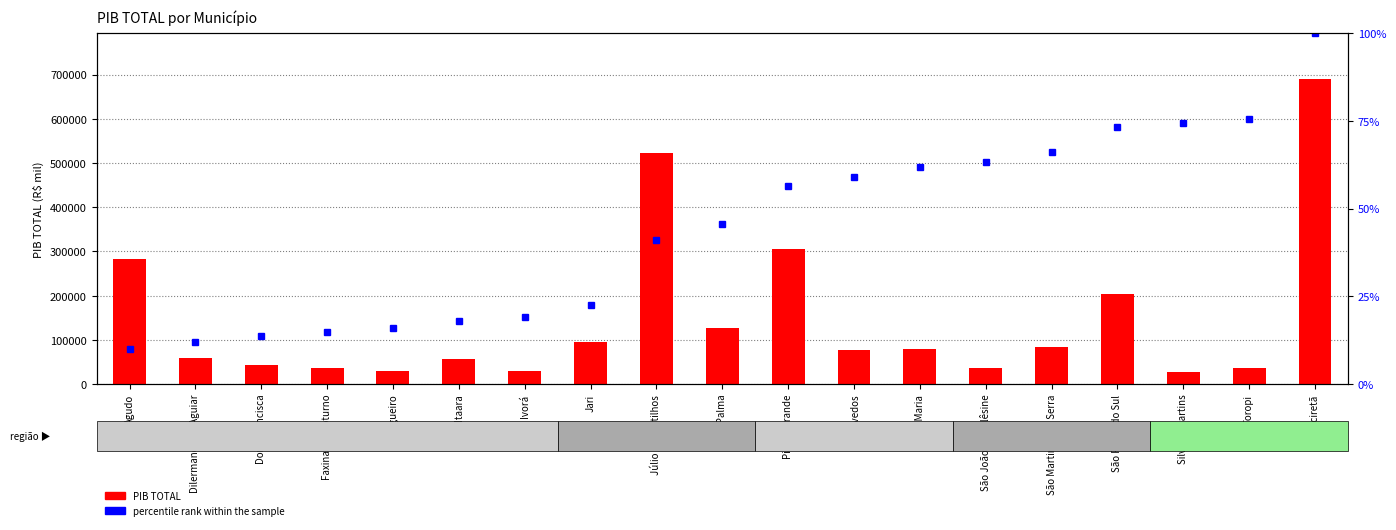

Is it true that PIB TOTAL equals 27456.9 at Jari?

False